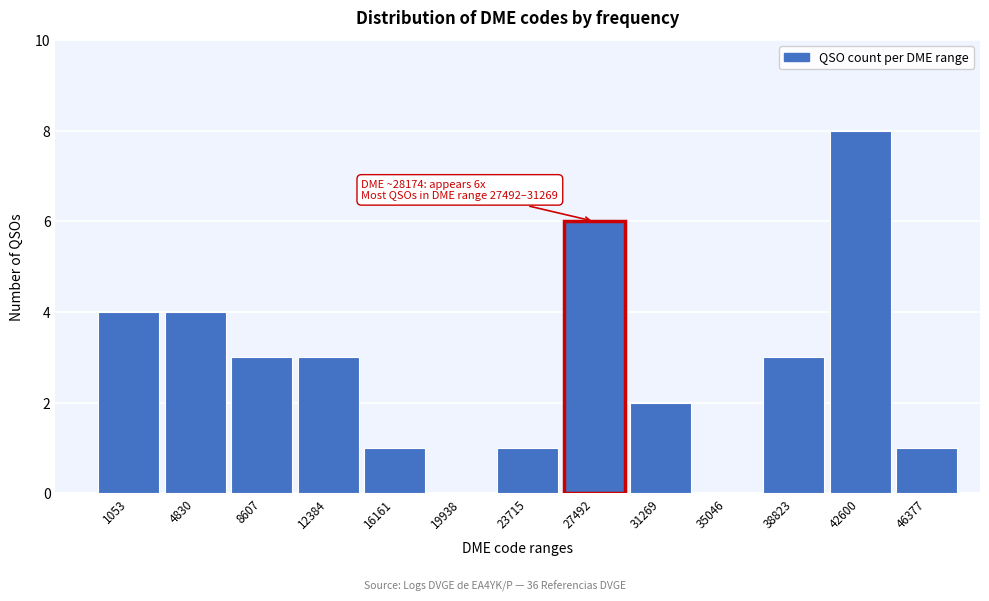

Reading right to left, transcribe all the data shown in this chart.

46377=1	42600=8	38823=3	35046=0	31269=2	27492=6	23715=1	19938=0	16161=1	12384=3	8607=3	4830=4	1053=4